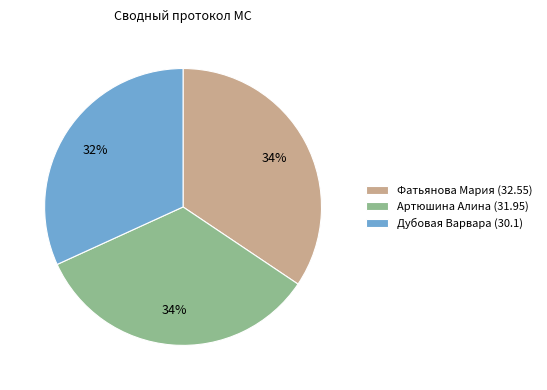

What is the smallest slice in the pie chart?

Дубовая Варвара (30.1)